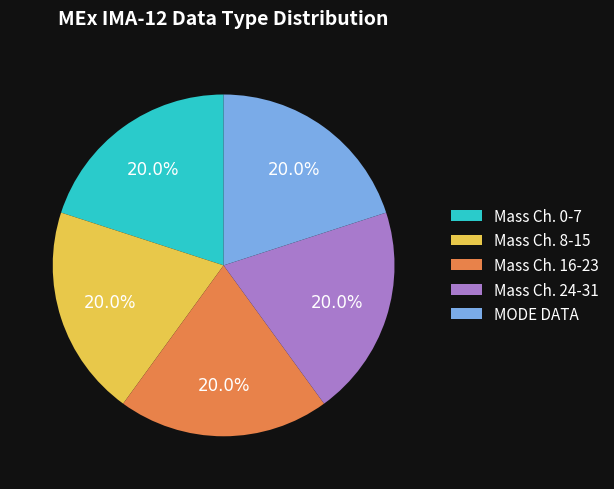

What is the total percentage of Mass Ch. 8-15 and MODE DATA?

40.0%